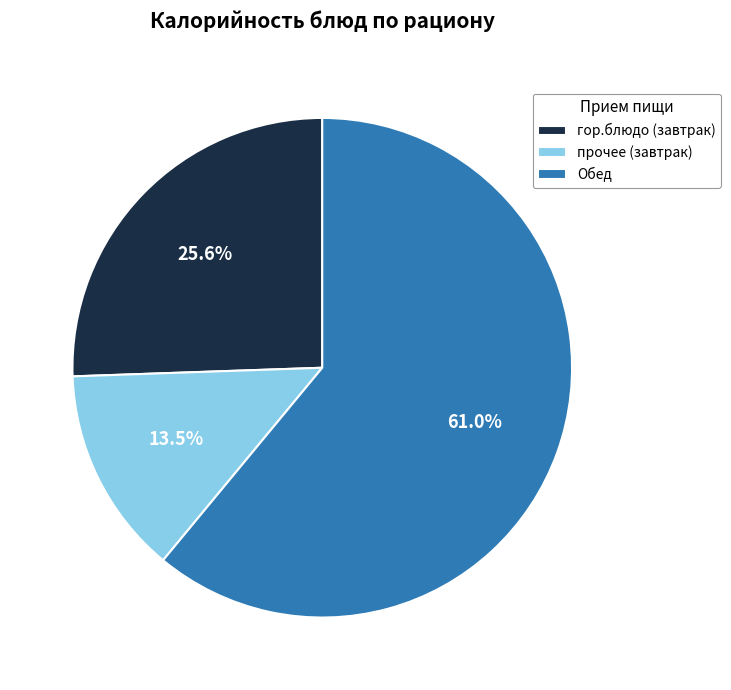

Rank the categories by value from lowest to highest.

прочее (завтрак), гор.блюдо (завтрак), Обед